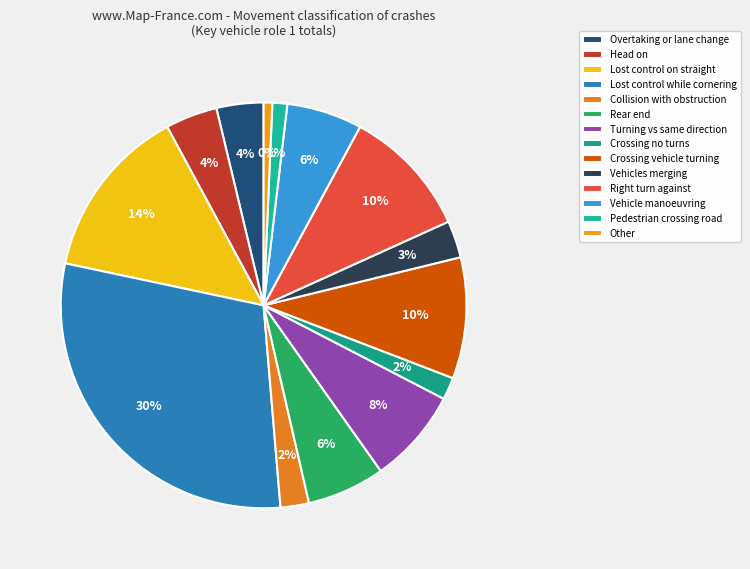

Is it true that Lost control while cornering is 30% of the pie?

True